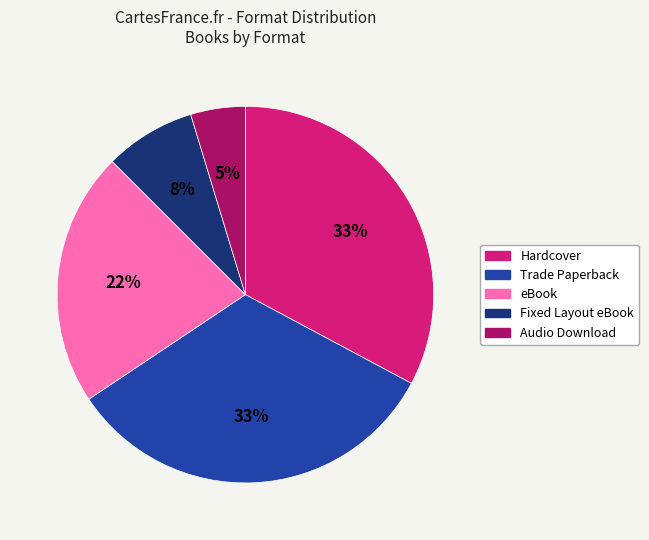

Approximately how many times larger is the value at eBook compared to Fixed Layout eBook?

2.8